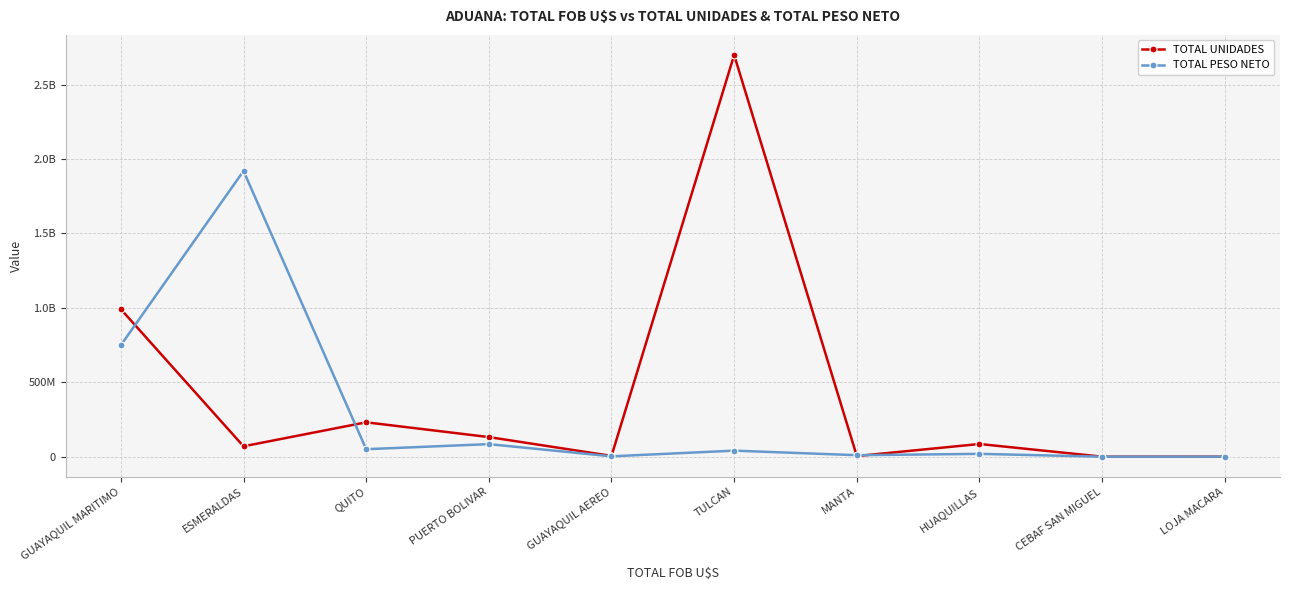

What is the label of the 3rd point from the left?

QUITO